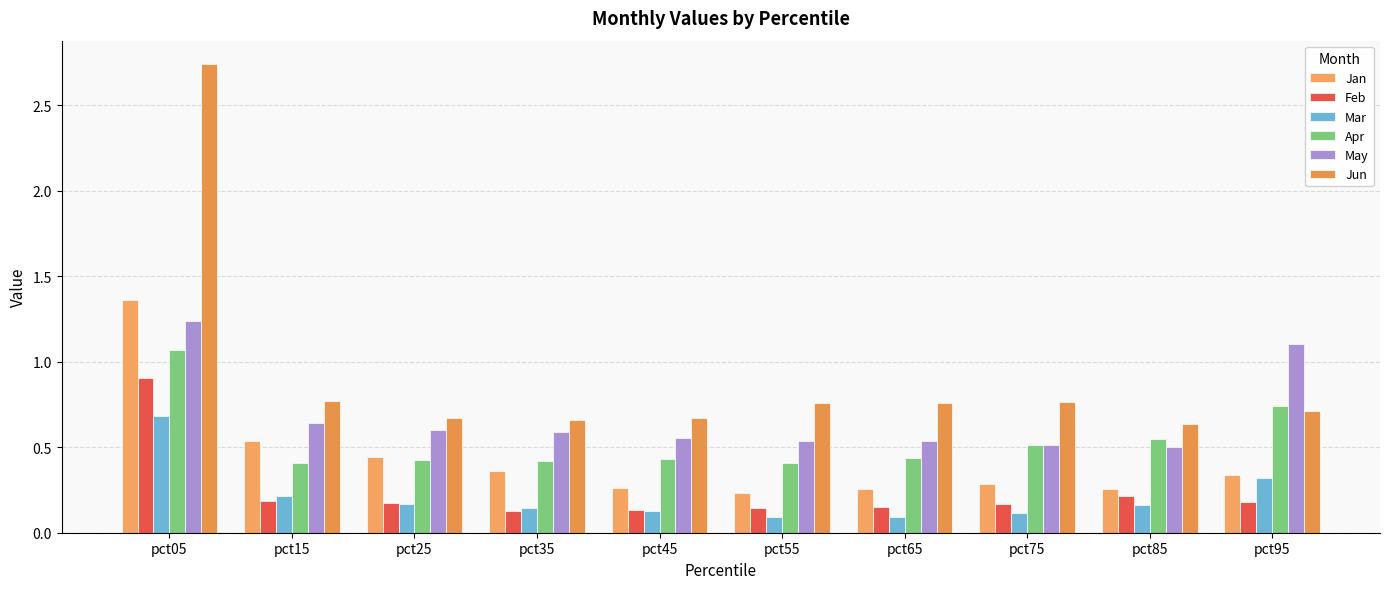

True or false: Jan has a value of 0.5 at pct95.

False